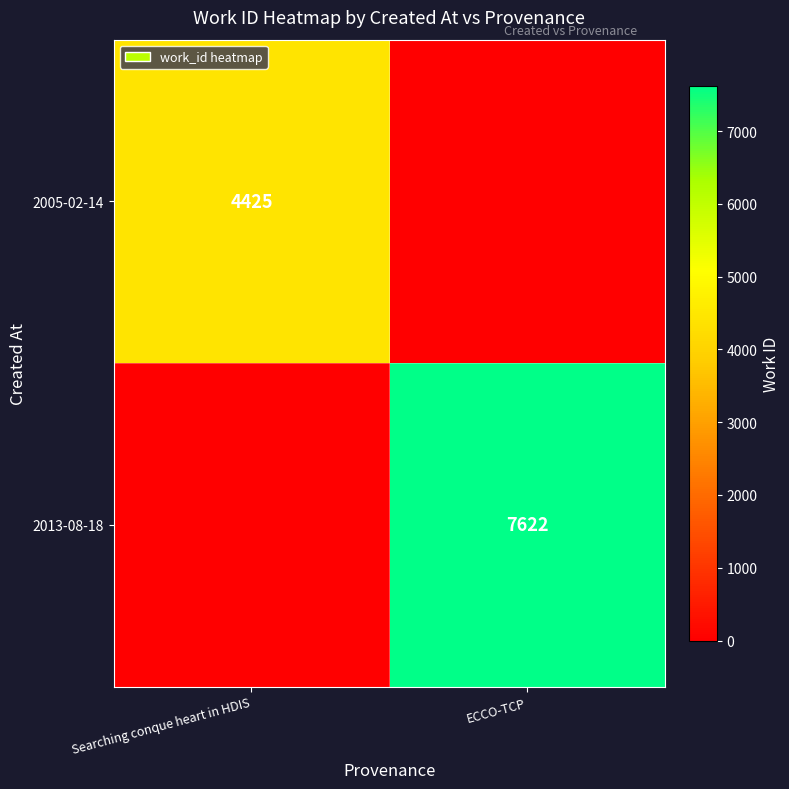

The 2005-02-14 series shows 4425 at Searching conque heart in HDIS. True or false?

True